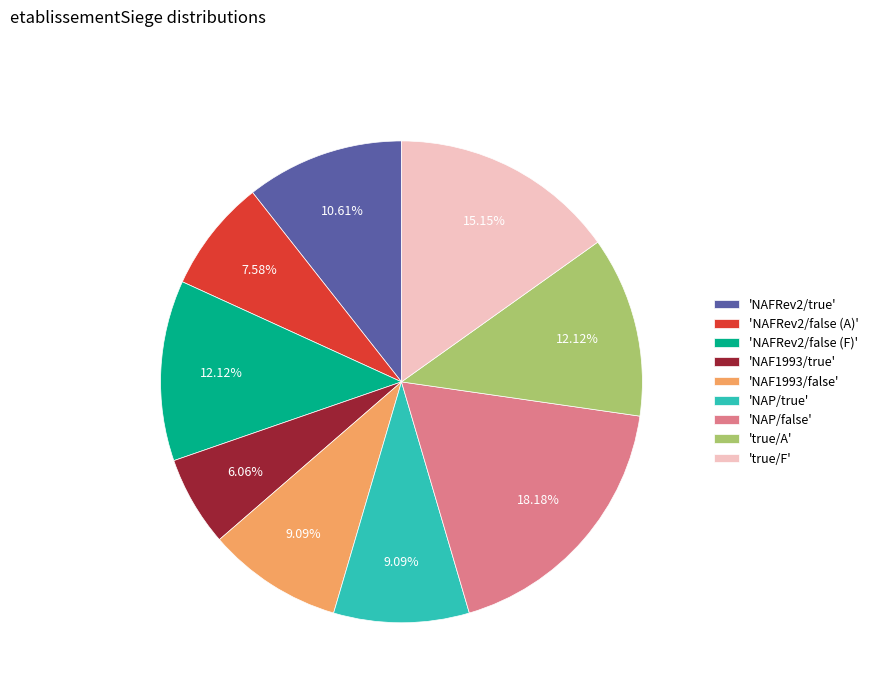

Which has a higher value, 'true/A' or 'NAFRev2/true'?

'true/A'